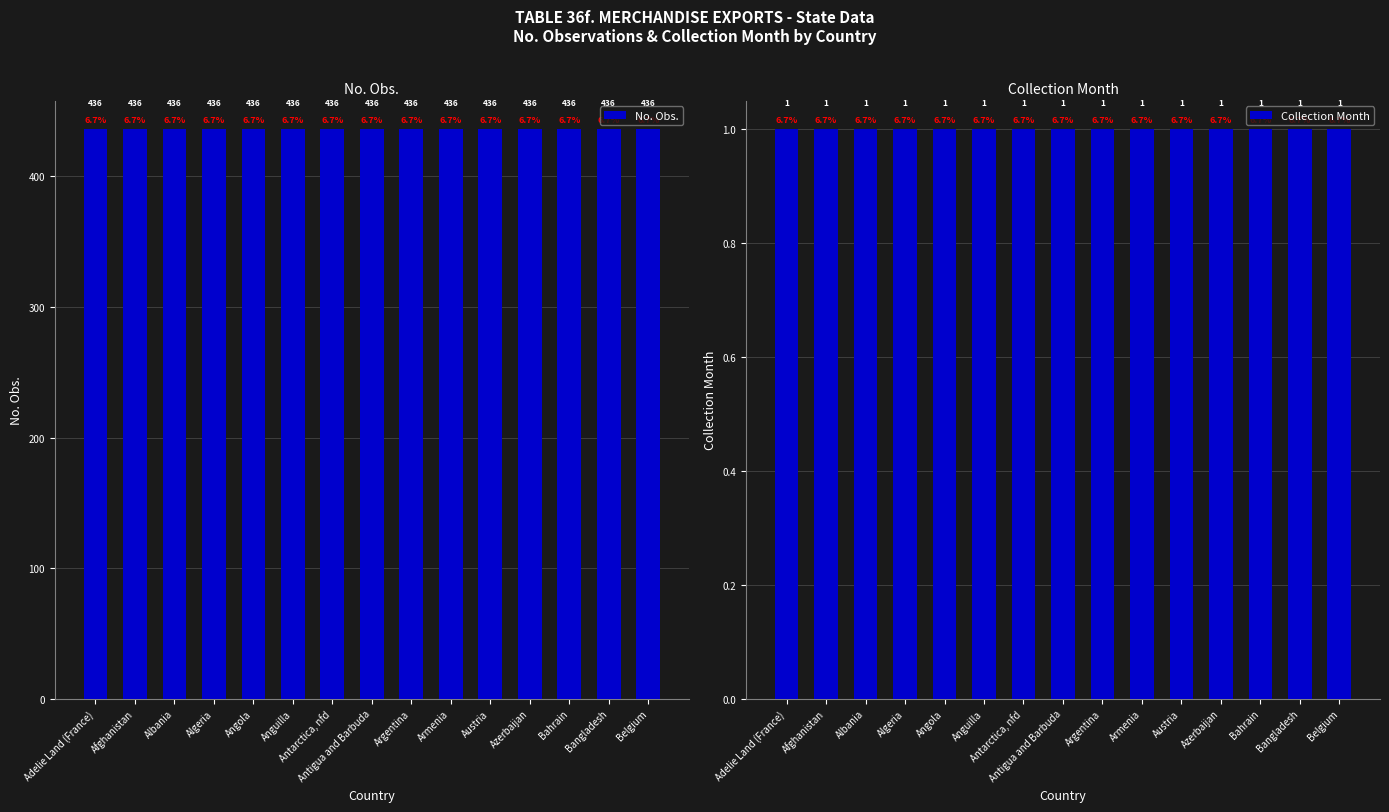

Which category has the highest value across all series?

Adelie Land (France)